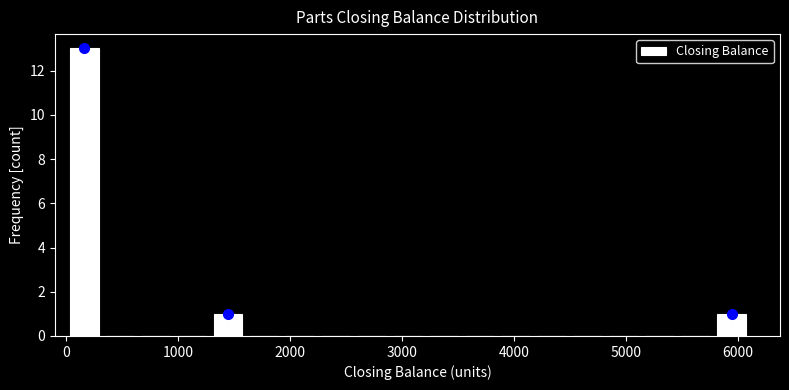

Read against the x-axis, roughly where is the centre of the tallest bar?

200